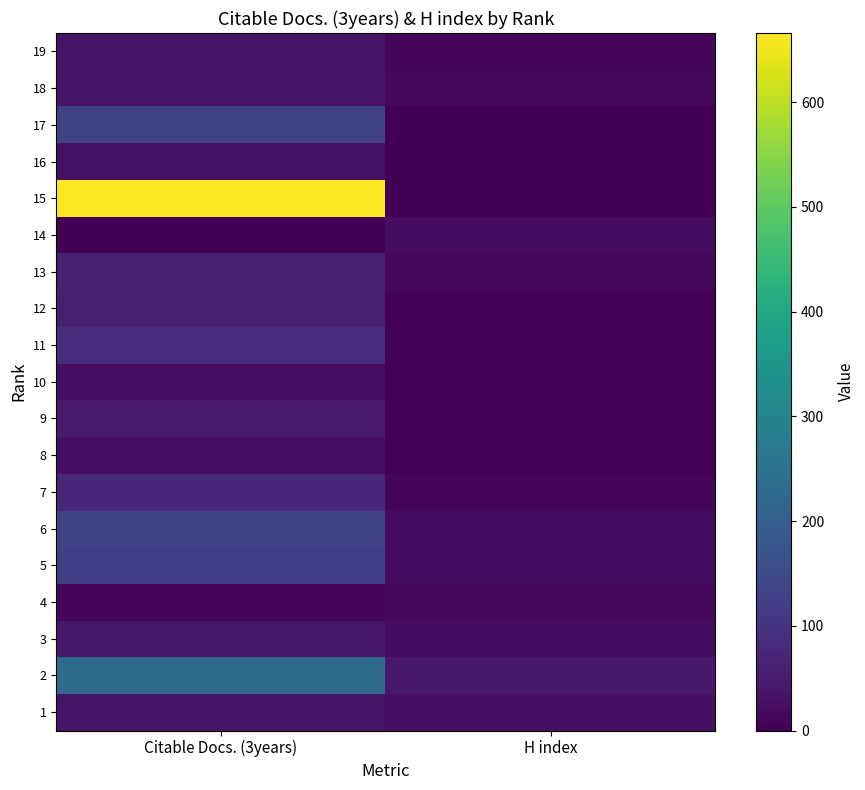

Reading left to right, what are all the values shown in this chart?

19: Citable Docs. (3years)=34	H index=8
18: Citable Docs. (3years)=36	H index=14
17: Citable Docs. (3years)=130	H index=0
16: Citable Docs. (3years)=30	H index=0
15: Citable Docs. (3years)=666	H index=0
14: Citable Docs. (3years)=1	H index=21
13: Citable Docs. (3years)=60	H index=14
12: Citable Docs. (3years)=58	H index=6
11: Citable Docs. (3years)=84	H index=6
10: Citable Docs. (3years)=25	H index=5
9: Citable Docs. (3years)=49	H index=3
8: Citable Docs. (3years)=24	H index=5
7: Citable Docs. (3years)=74	H index=10
6: Citable Docs. (3years)=131	H index=22
5: Citable Docs. (3years)=124	H index=21
4: Citable Docs. (3years)=12	H index=15
3: Citable Docs. (3years)=42	H index=23
2: Citable Docs. (3years)=231	H index=45
1: Citable Docs. (3years)=37	H index=28